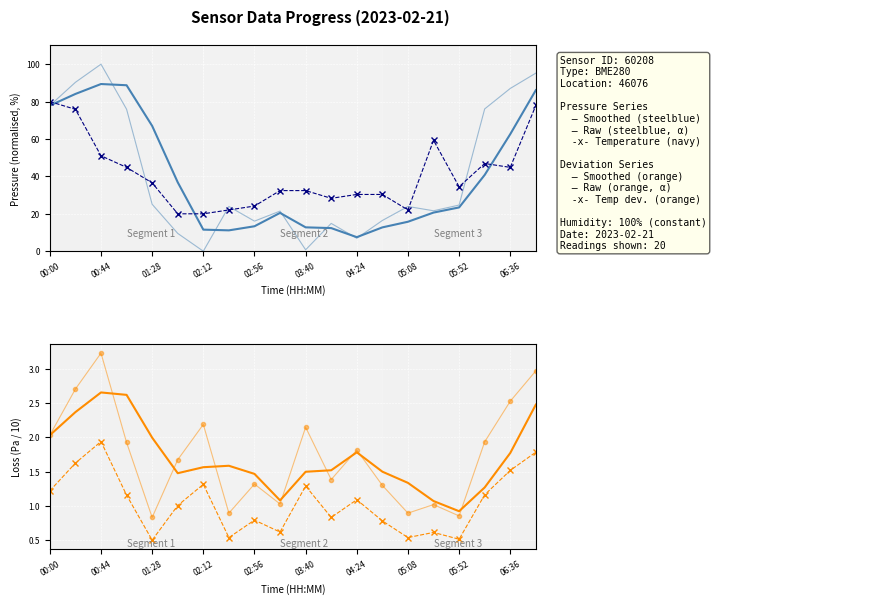

How many values in the Pressure series exceed 23?

11